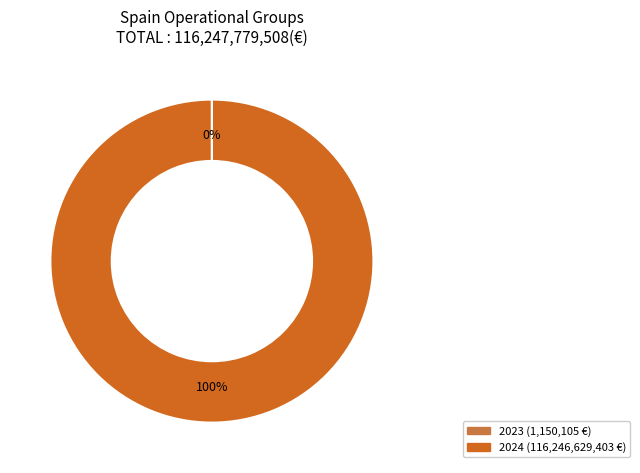

Is it true that 2023 is 1% of the pie?

False